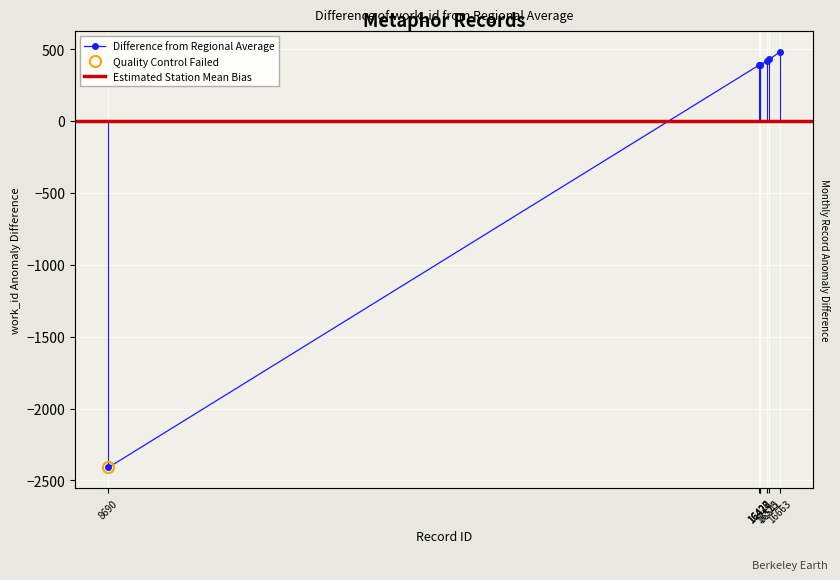

Count the number of categories in the chart.

7